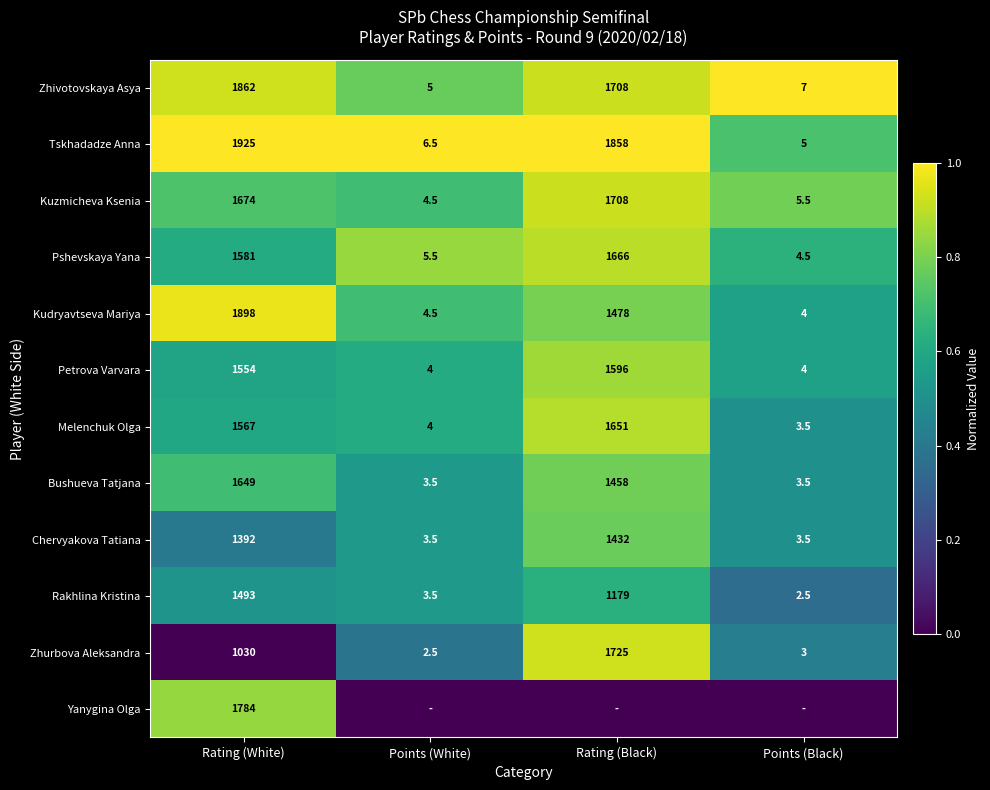

What is the sum of all Petrova Varvara values?

3158.0